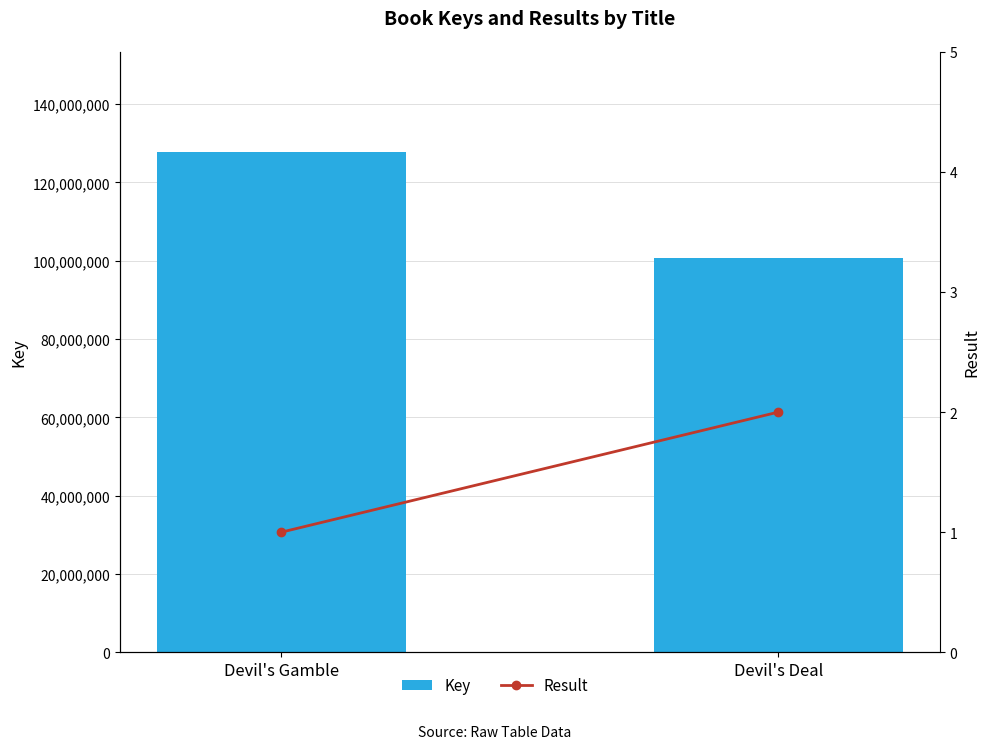

Between Devil's Gamble and Devil's Deal, which series saw the biggest shift?

Key